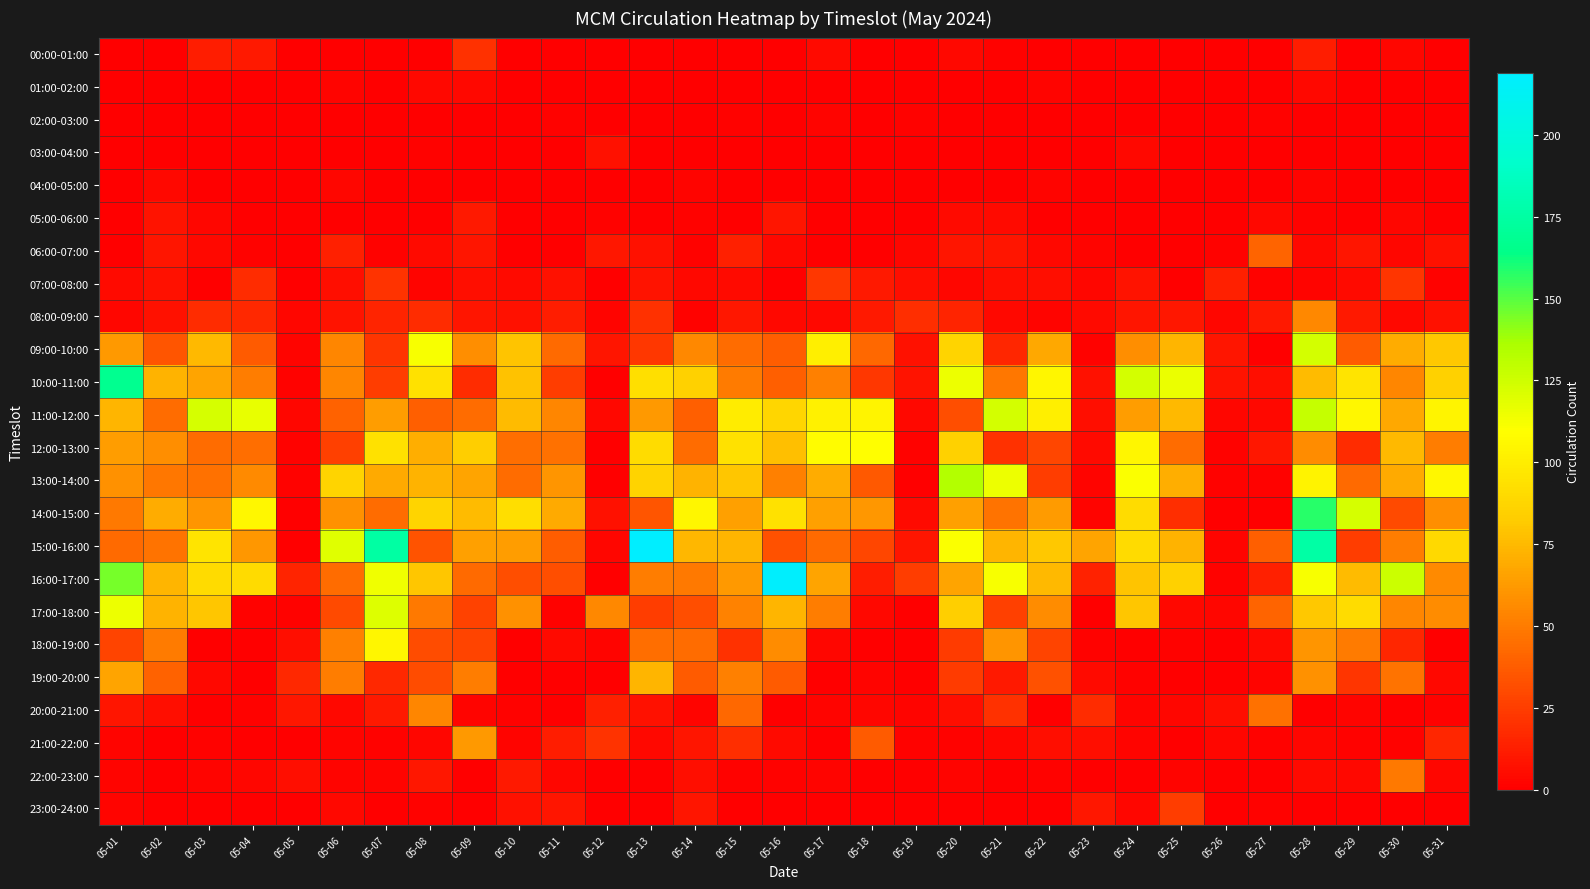

Which series has the widest spread of values?

15:00-16:00